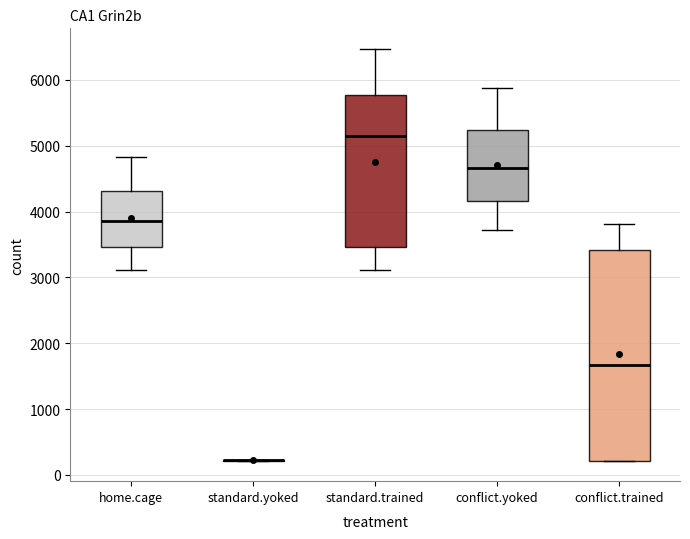

Which box is the tallest, from its lower edge to its upper edge?

conflict.trained